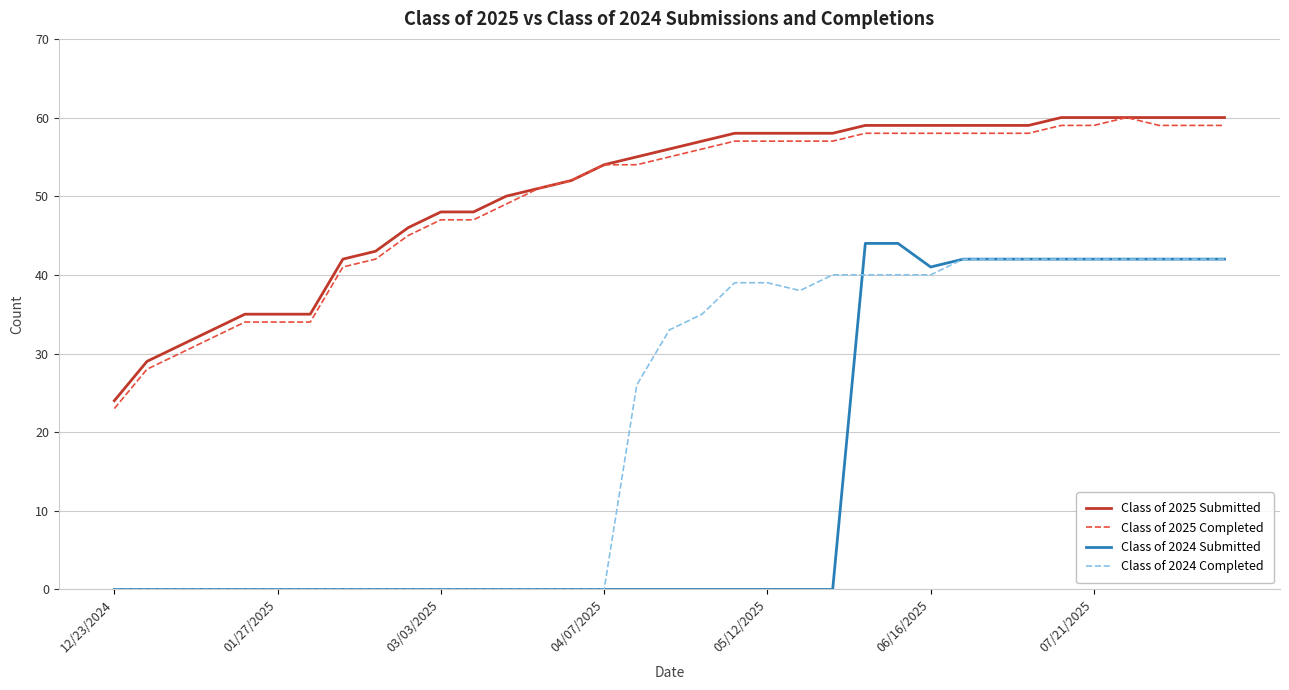

True or false: Class of 2024 Completed and Class of 2025 Submitted cross at least once.

False